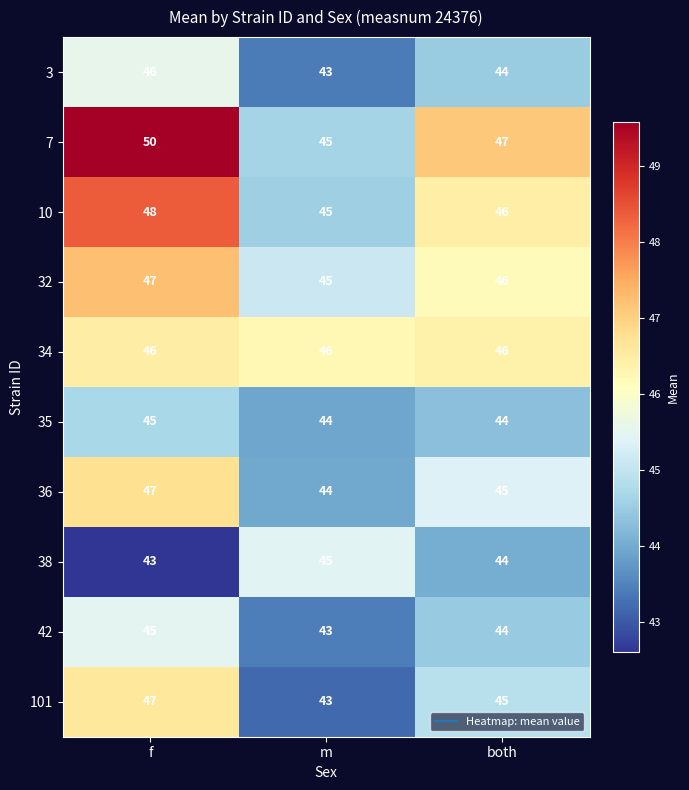

What is the spread (max minus min) of values at f?

7